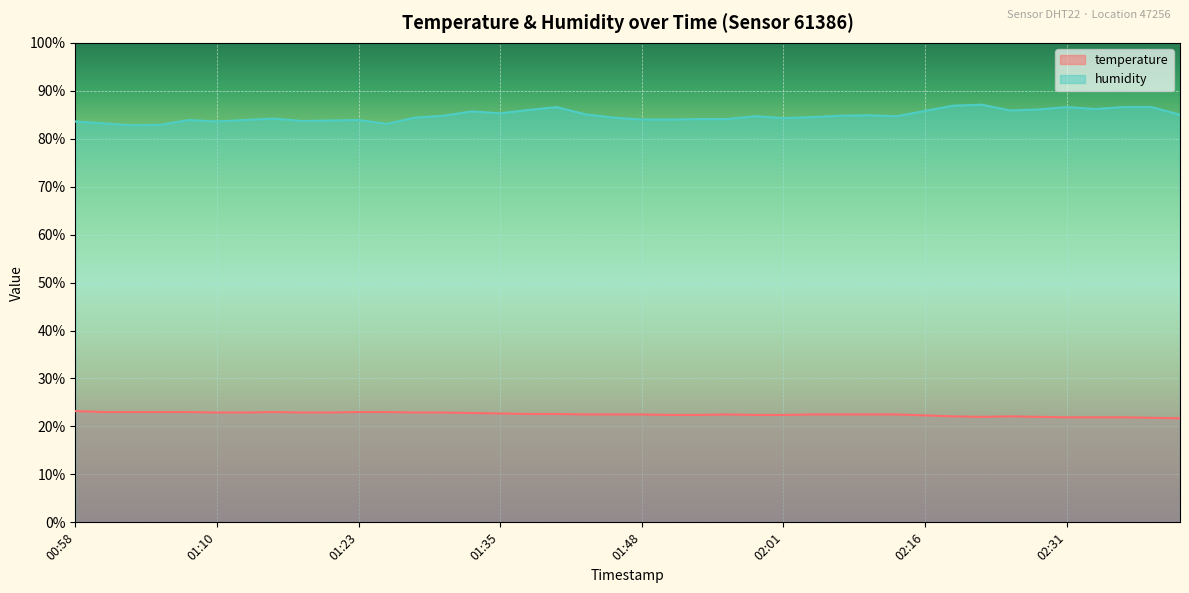

Reading left to right, extract all data points from this chart.

temperature: 00:58=23.2	01:00=23.0	01:03=23.0	01:05=23.0	01:08=23.0	01:10=22.9	01:13=22.9	01:15=23.0	01:18=22.9	01:20=22.9	01:23=23.0	01:25=23.0	01:28=22.9	01:30=22.9	01:33=22.8	01:35=22.7	01:38=22.6	01:40=22.6	01:43=22.5	01:45=22.5	01:48=22.5	01:51=22.4	01:53=22.4	01:55=22.5	01:58=22.4	02:01=22.4	02:03=22.5	02:05=22.5	02:08=22.5	02:10=22.5	02:16=22.3	02:19=22.1	02:22=22.0	02:25=22.1	02:28=22.0	02:31=21.9	02:33=21.9	02:40=21.9	02:42=21.8	02:44=21.7
humidity: 00:58=83.6	01:00=83.2	01:03=82.8	01:05=82.9	01:08=83.9	01:10=83.6	01:13=83.9	01:15=84.2	01:18=83.7	01:20=83.8	01:23=83.9	01:25=83.1	01:28=84.4	01:30=84.8	01:33=85.7	01:35=85.3	01:38=86.0	01:40=86.6	01:43=85.1	01:45=84.4	01:48=84.0	01:51=84.0	01:53=84.1	01:55=84.1	01:58=84.7	02:01=84.3	02:03=84.5	02:05=84.8	02:08=84.9	02:10=84.7	02:16=85.8	02:19=86.9	02:22=87.1	02:25=85.9	02:28=86.1	02:31=86.6	02:33=86.2	02:40=86.6	02:42=86.6	02:44=85.0